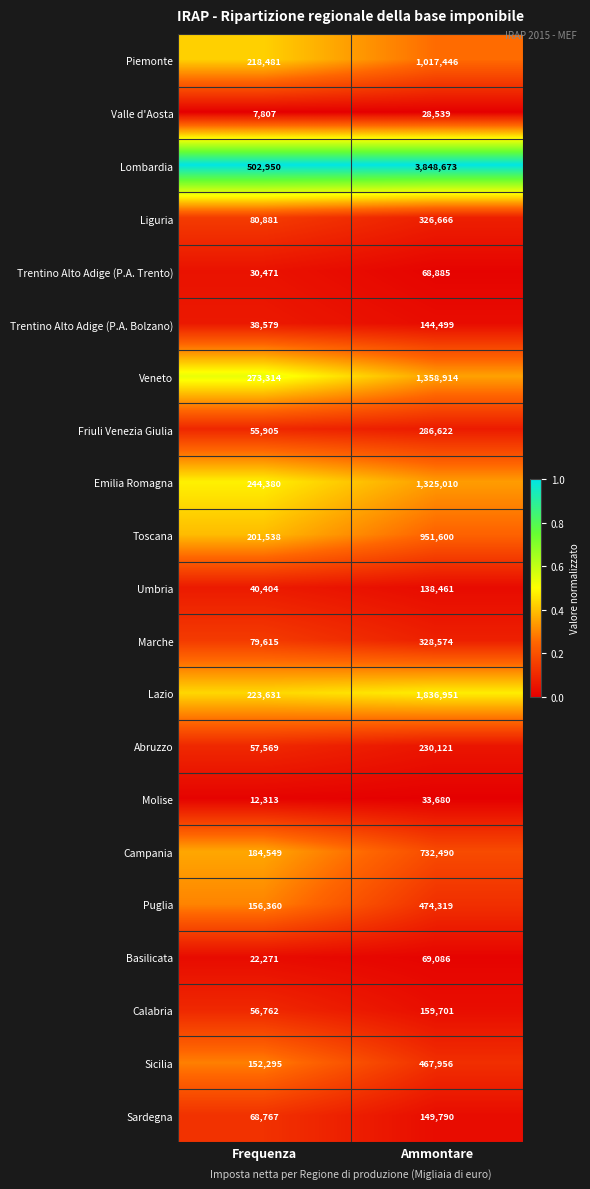

The value of Piemonte at Frequenza is 50946. True or false?

False